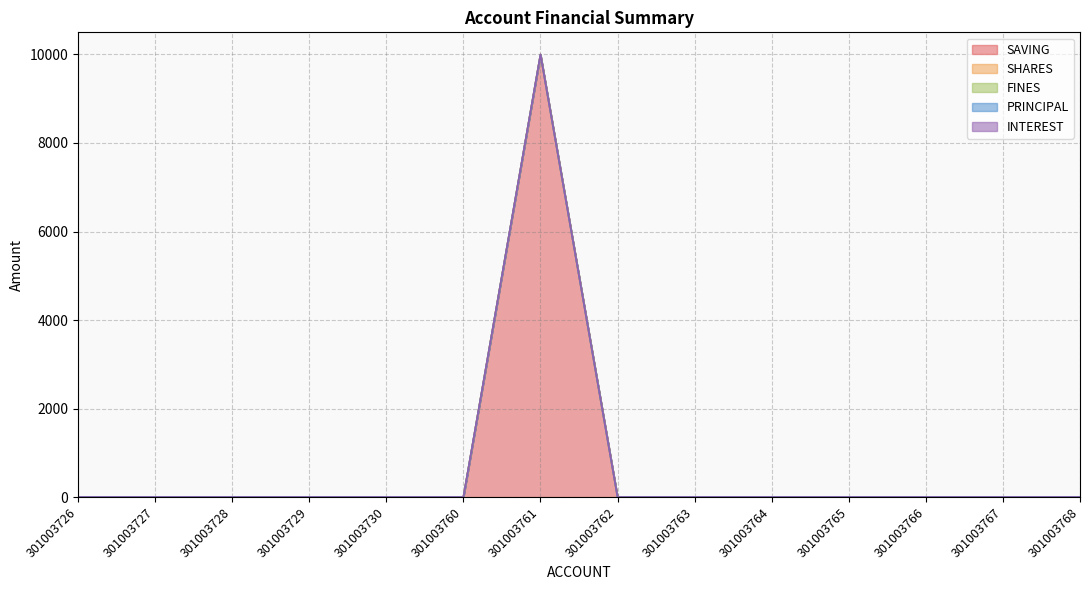

How many data points does each series have?

14